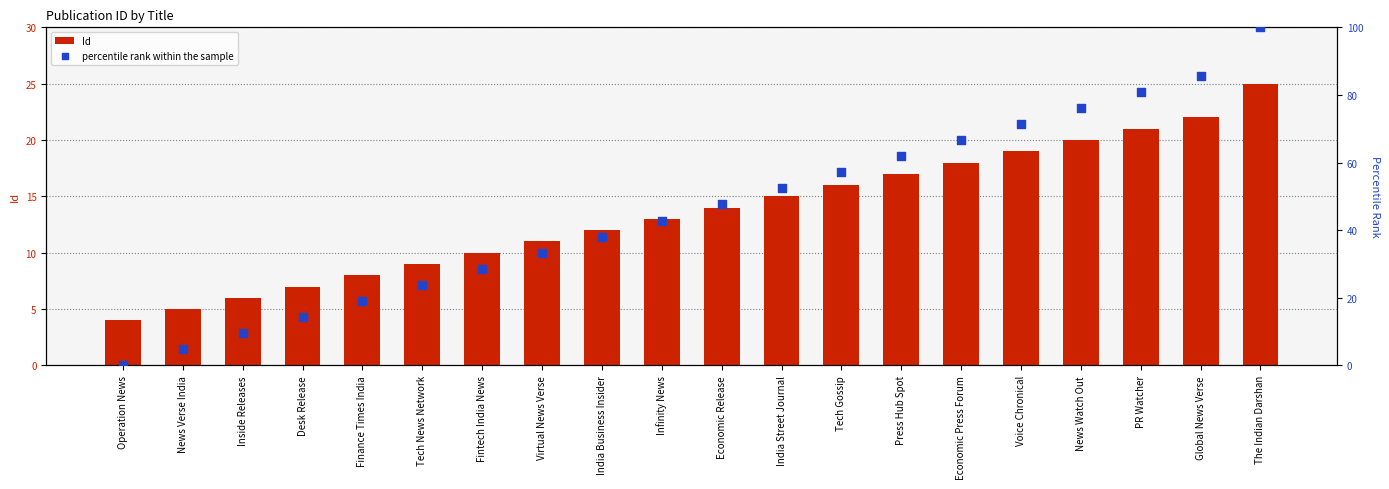

Is the value of Id at India Business Insider greater than the value of percentile rank within the sample at Inside Releases?

Yes